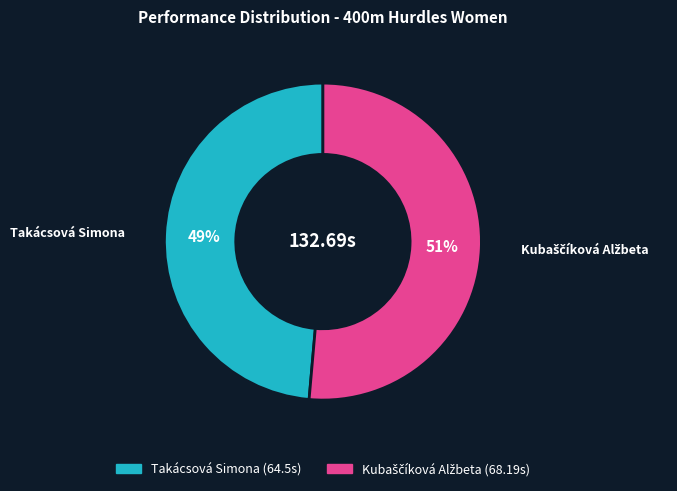

Is there a majority slice in this chart?

Yes